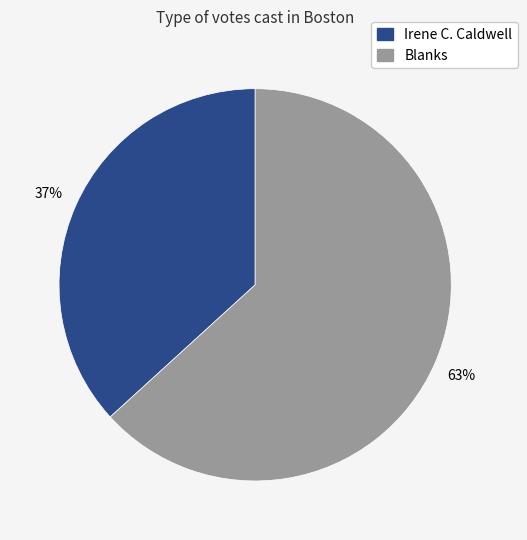

To the nearest percent, what is the average slice percentage?

50%